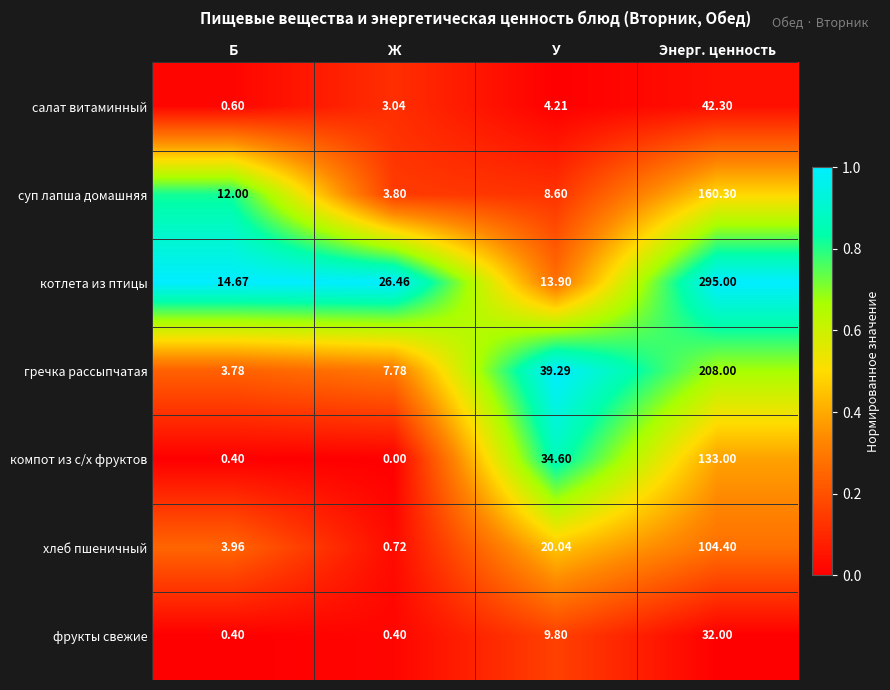

Which series has the largest range (max minus min)?

котлета из птицы